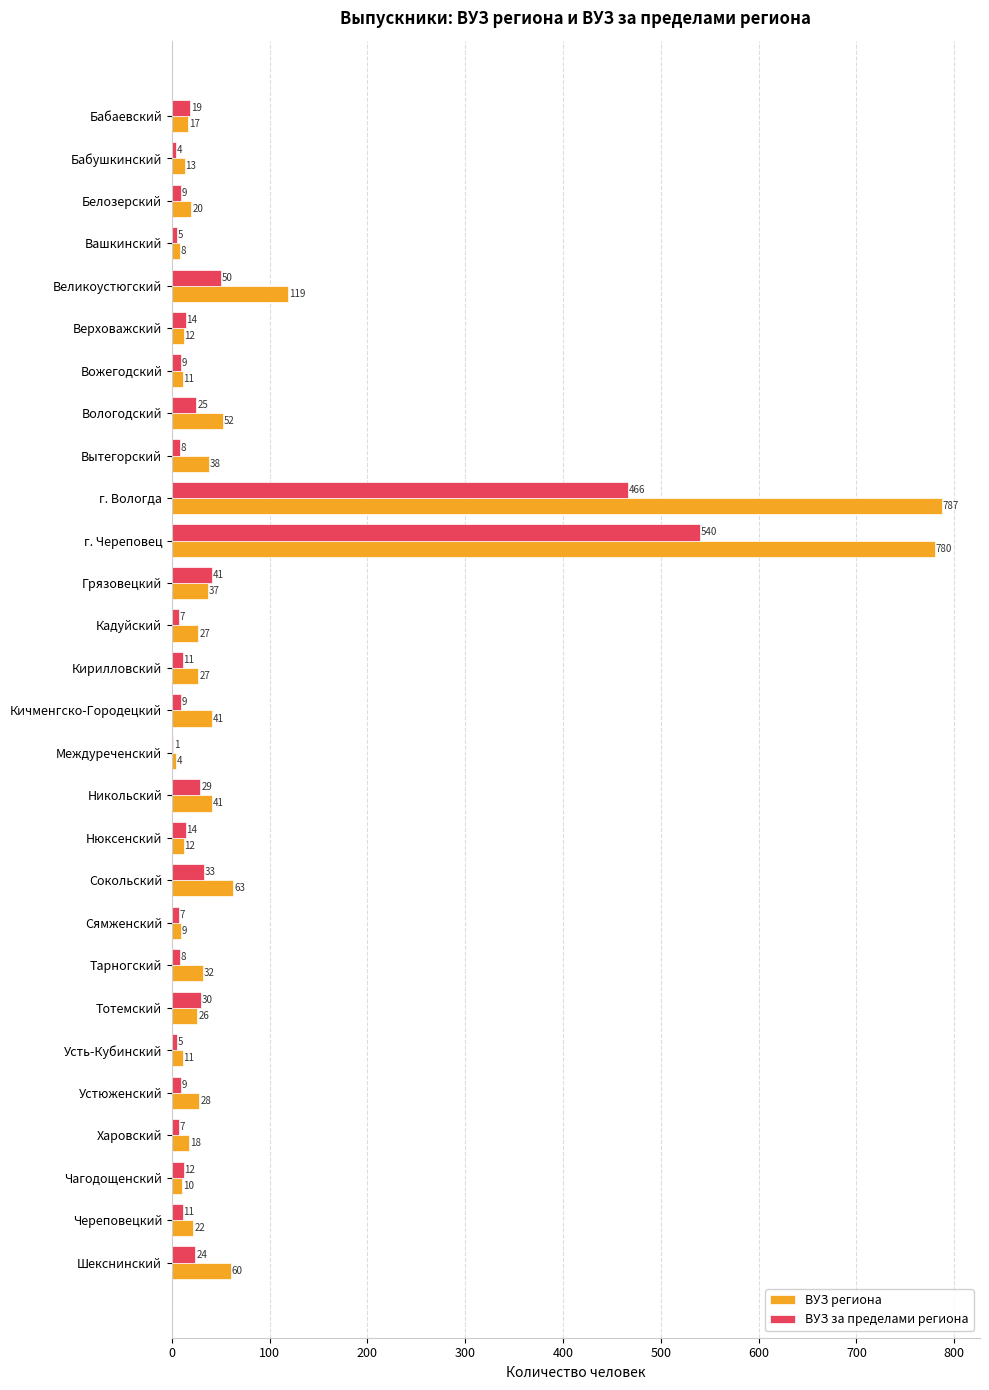

The ВУЗ за пределами региона series shows 24 at Шекснинский. True or false?

True